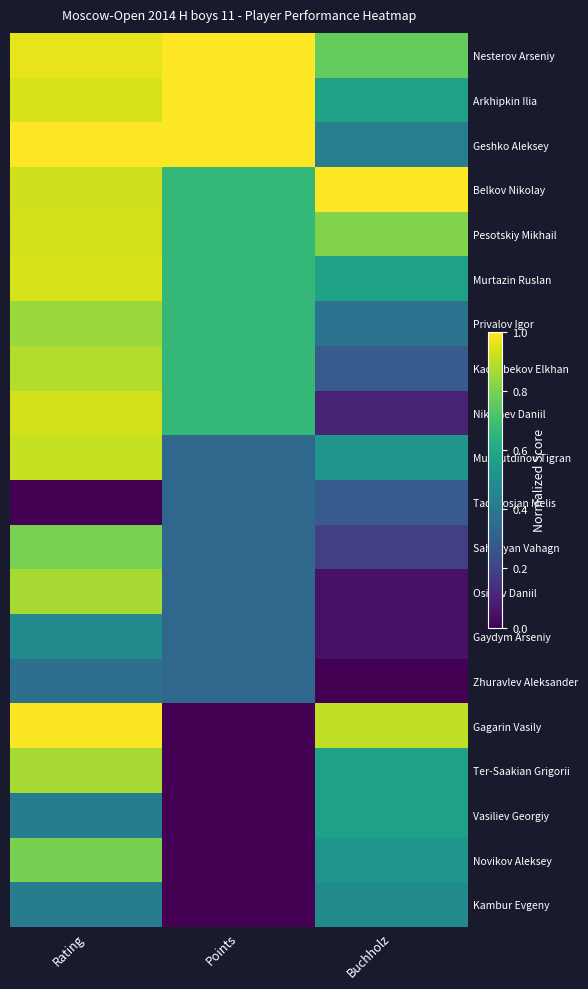

What is the greatest value displayed?

1.0